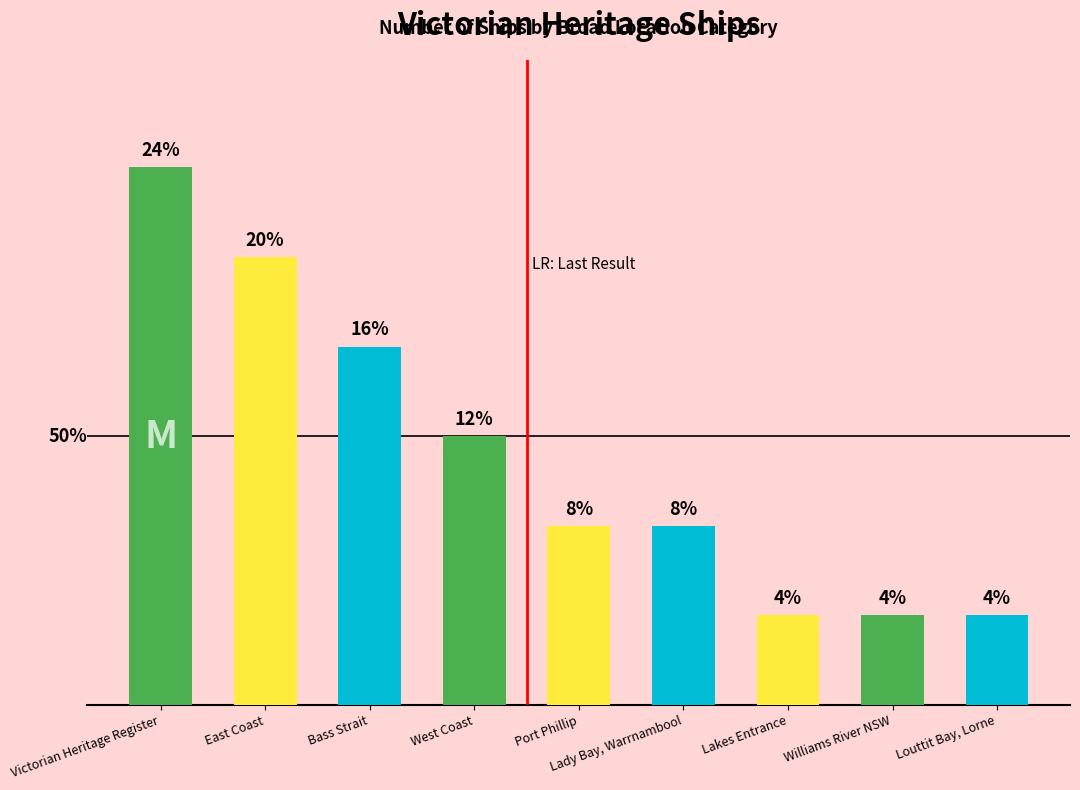

List the labels in order of value, largest first.

Victorian Heritage Register, East Coast, Bass Strait, West Coast, Port Phillip, Lady Bay, Warrnambool, Lakes Entrance, Williams River NSW, Louttit Bay, Lorne